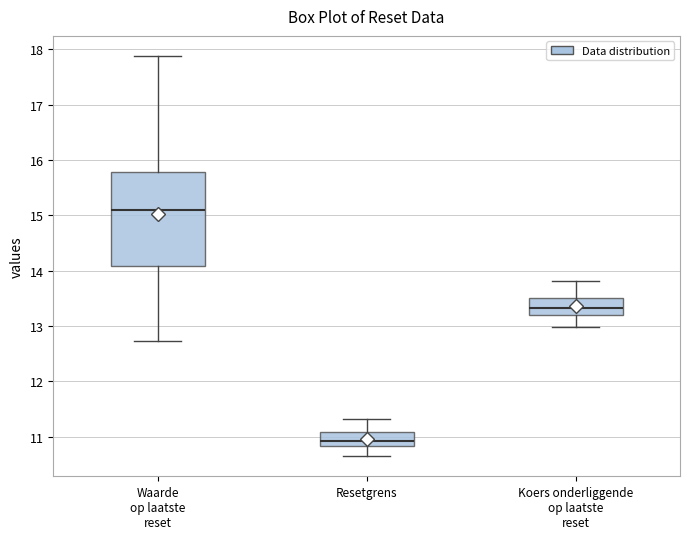

Reading left to right, transcribe this box plot: for each box, give where its median line is, the range the box spans, and where its two whiskers end, as read against the y-axis. The values are not printed on the chart, so give them approximately, as read against the axis.

Waarde op laatste reset: median 15.1, box 14.1 to 15.8, whiskers 12.7 to 17.9
Resetgrens: median 10.9, box 10.8 to 11.1, whiskers 10.6 to 11.3
Koers onderliggende op laatste reset: median 13.3, box 13.2 to 13.5, whiskers 13.0 to 13.8